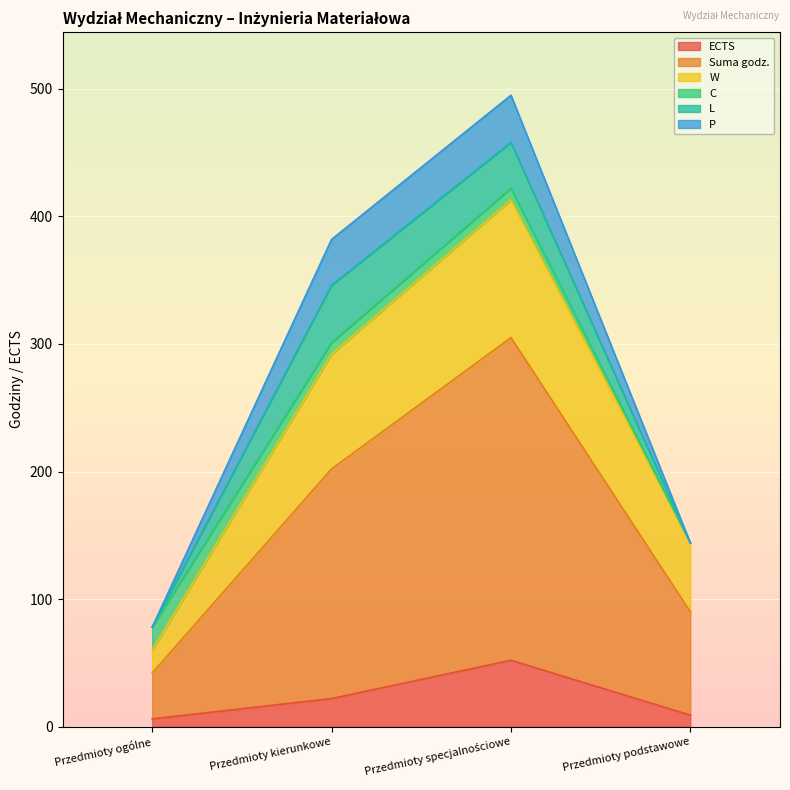

Is the value of ECTS at Przedmioty specjalnościowe greater than the value of Suma godz. at Przedmioty kierunkowe?

No